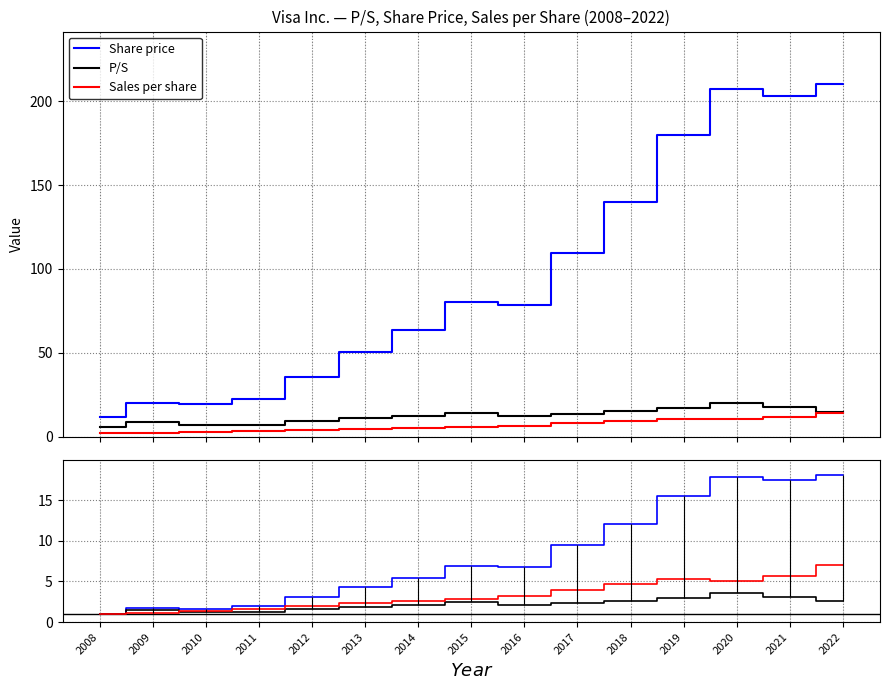

At which category does the chart reach its minimum across all series?

2008